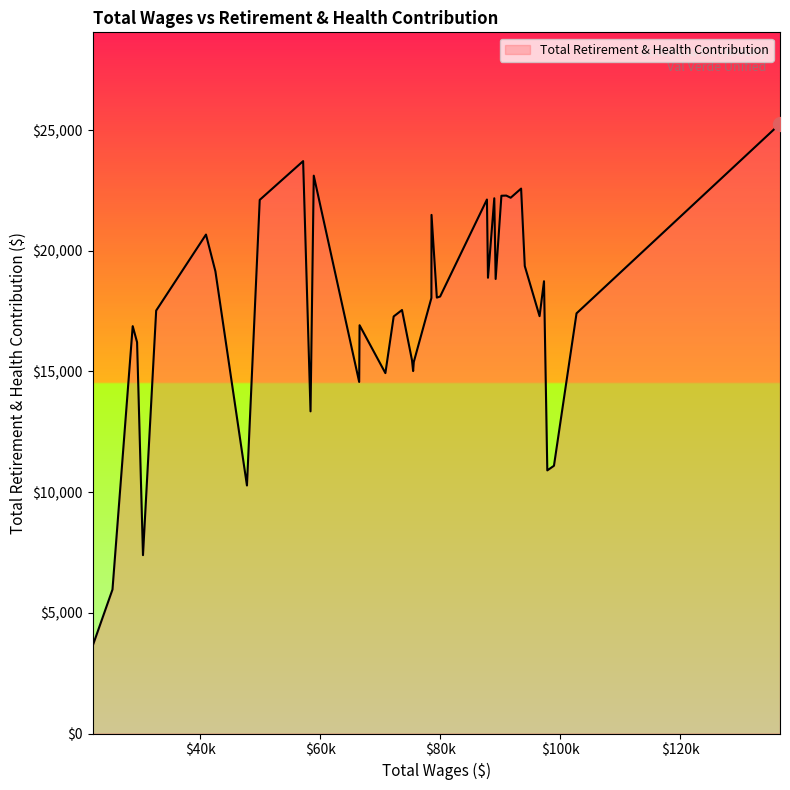

What is the minimum value shown in the chart?

3631